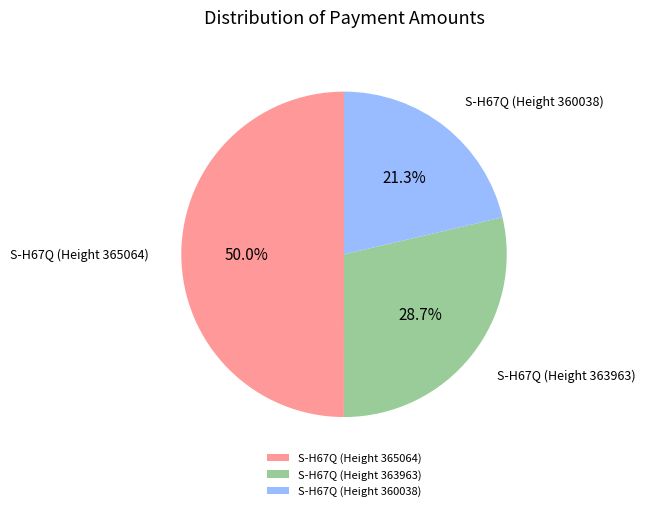

What is the total percentage of S-H67Q (Height 363963) and S-H67Q (Height 360038)?

50.0%